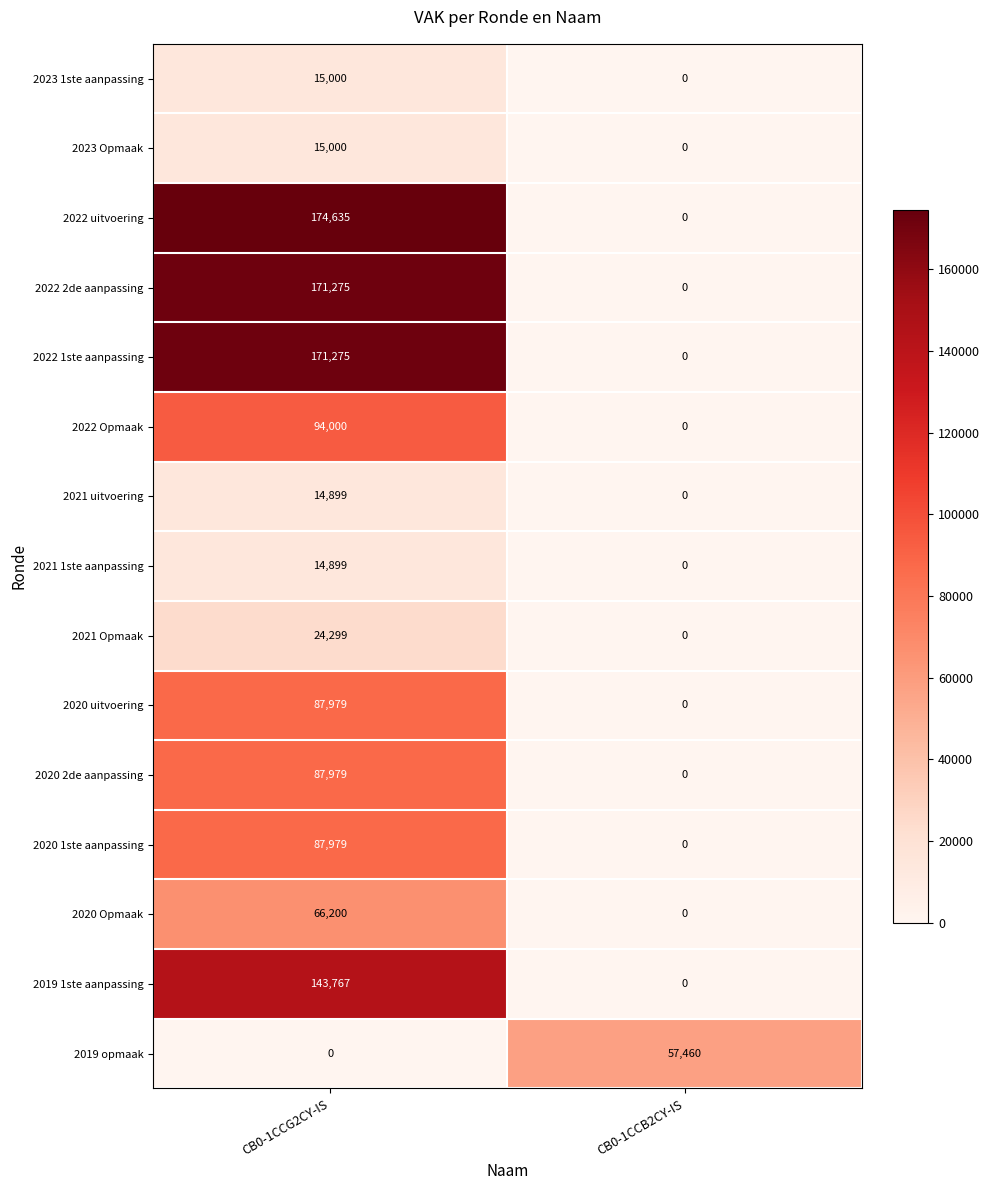

Which series changed the most between CB0-1CCG2CY-IS and CB0-1CCB2CY-IS?

2022 uitvoering